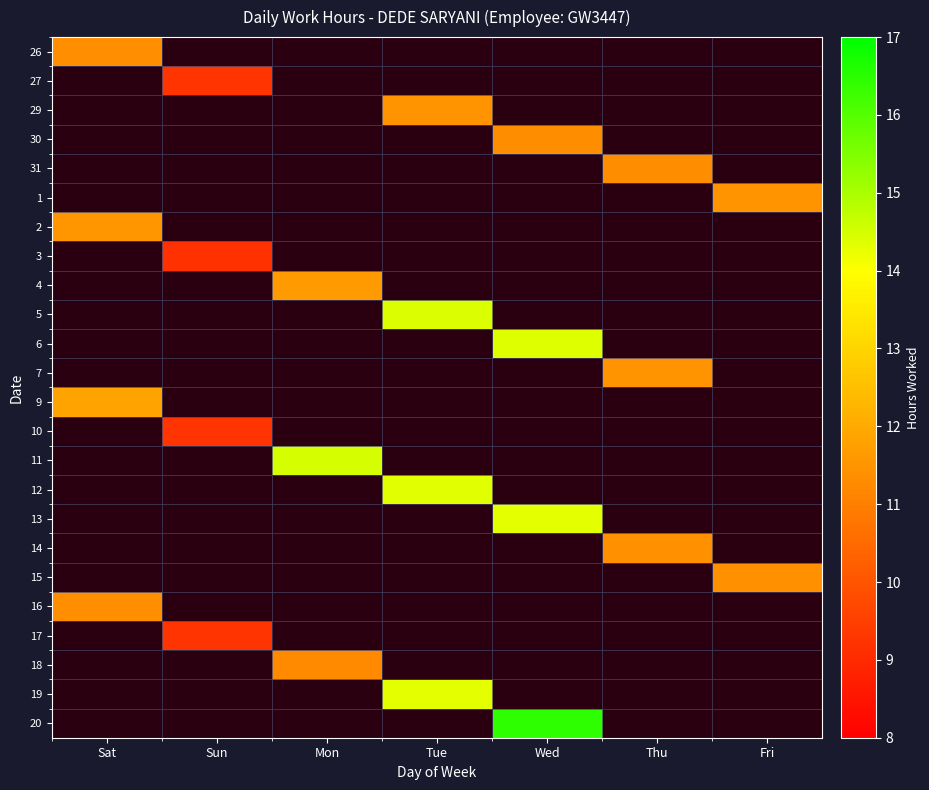

Rank the series at Mon from highest to lowest value.

11, 4, 18, 26, 27, 29, 30, 31, 1, 2, 3, 5, 6, 7, 9, 10, 12, 13, 14, 15, 16, 17, 19, 20